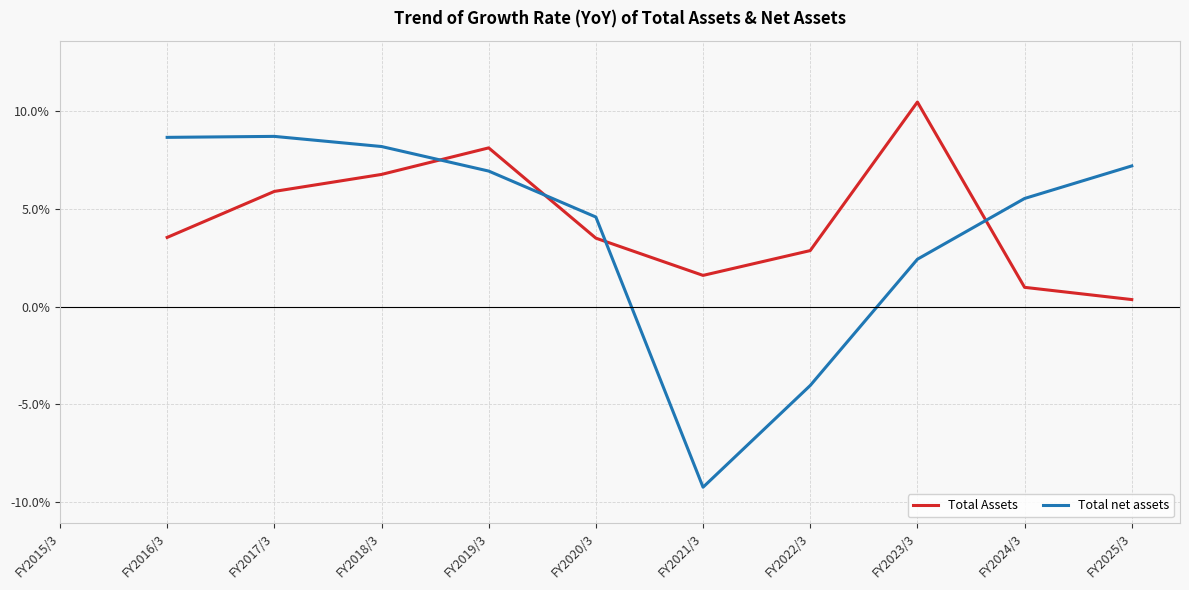

What is the lowest value of the Total net assets series?

-9.3